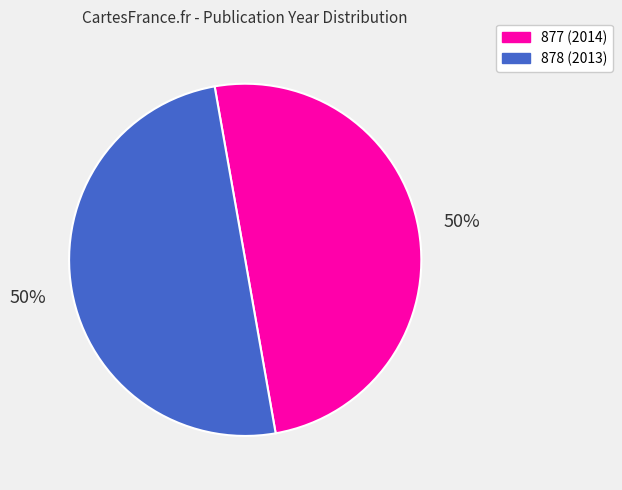

To the nearest percent, what percentage of the pie is 878?

50%